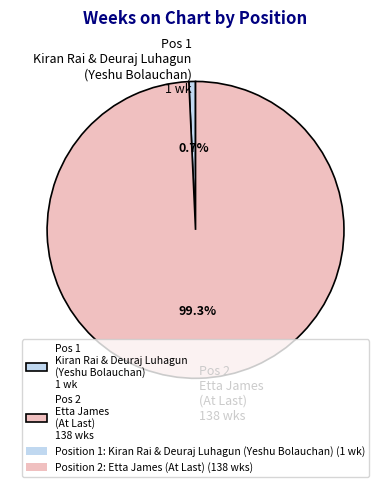

What portion of the pie excludes Pos 1 Kiran Rai & Deuraj Luhagun (Yeshu Bolauchan) 1 wk?

99.3%